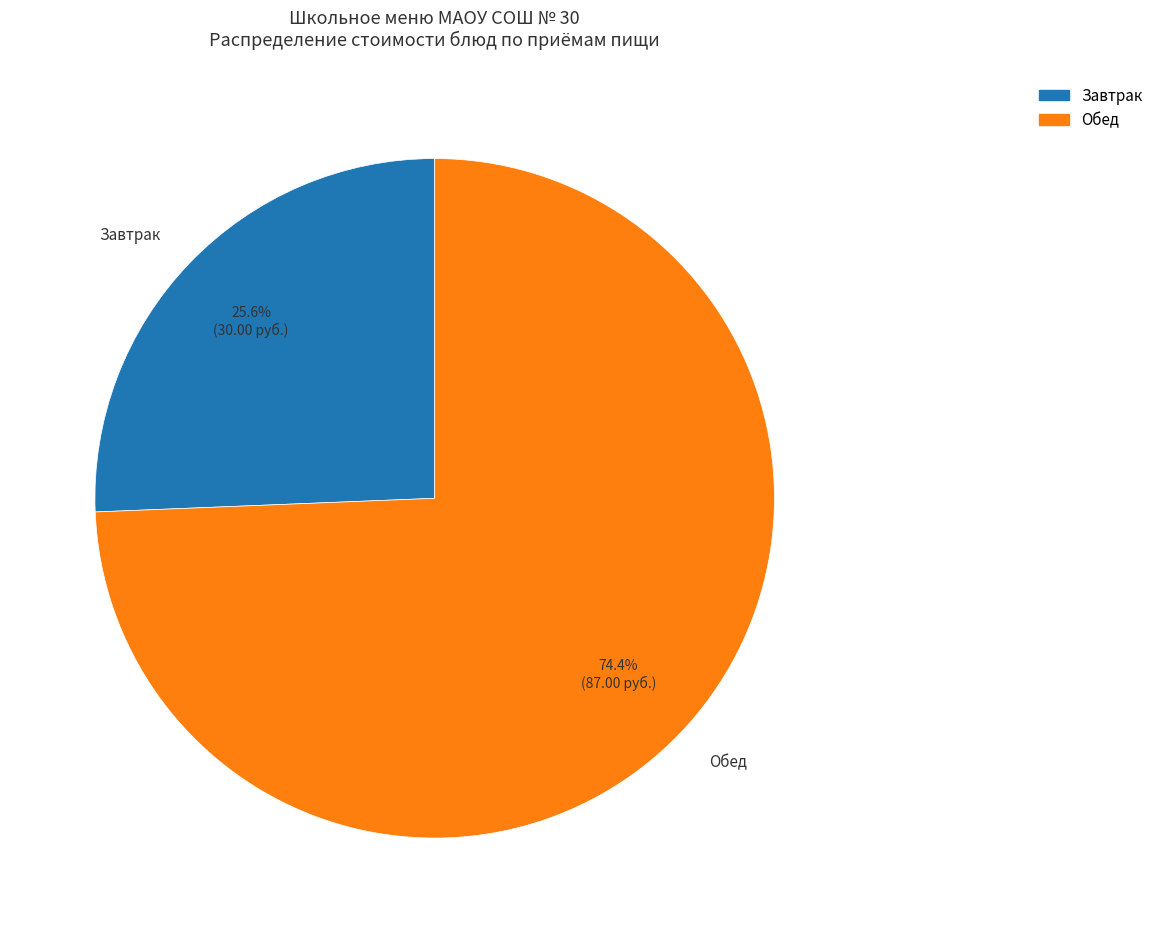

What is the ratio of the value at Обед to the value at Завтрак?

2.9